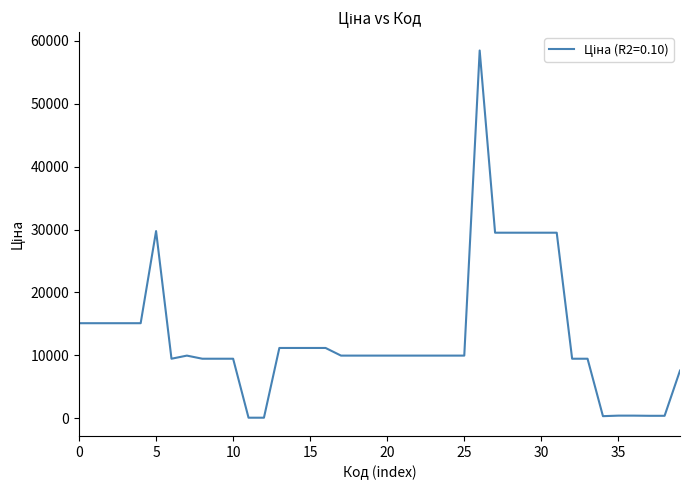

What is the maximum value shown in the chart?

58426.5